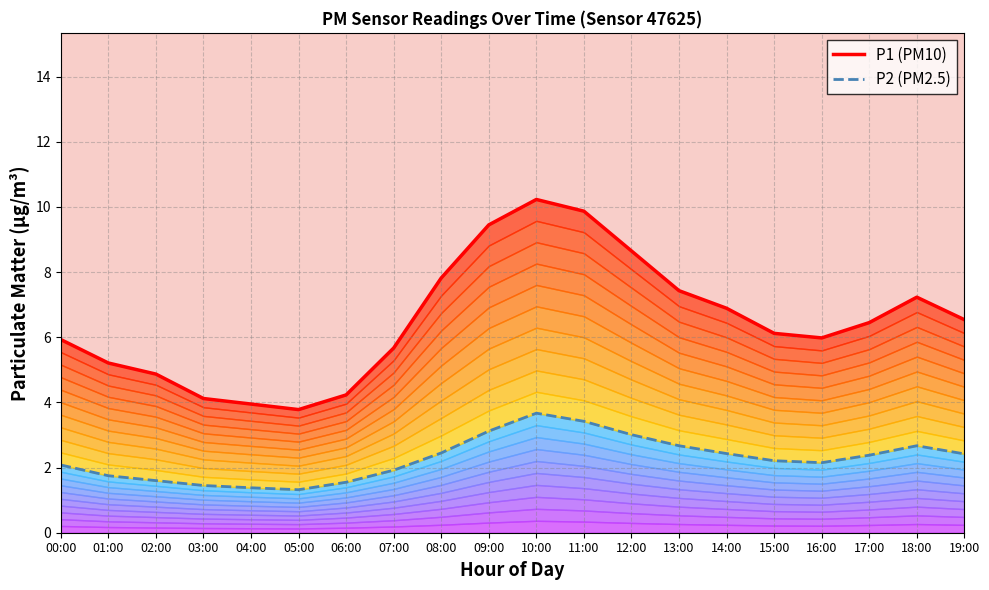

In P2, how many points are higher than both neighbors (excluding endpoints)?

2